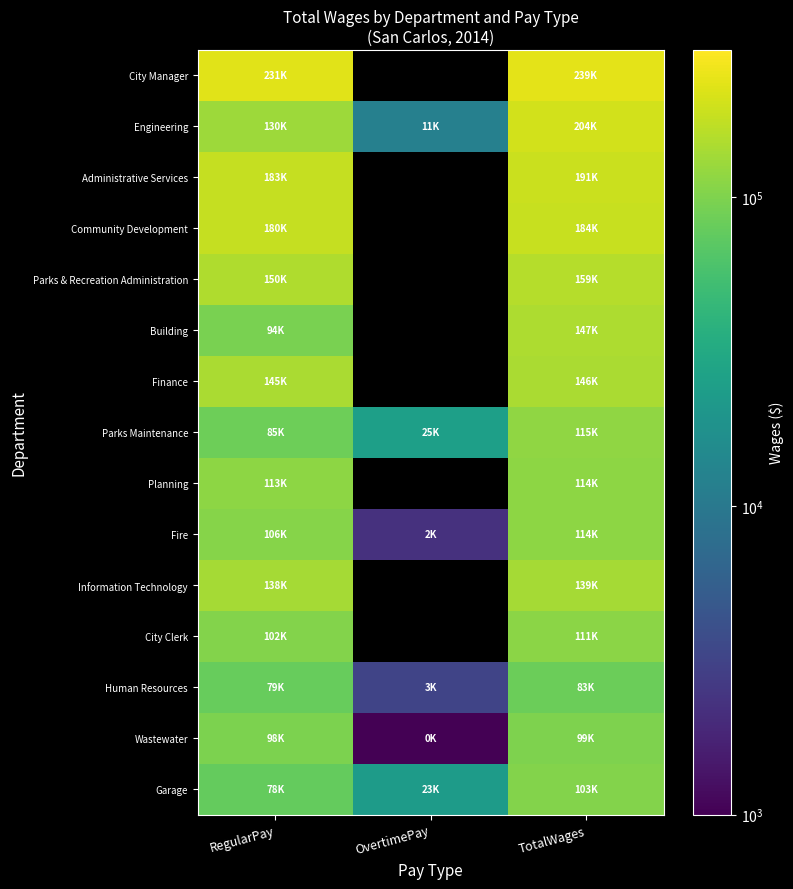

The Garage series shows 78331.0 at RegularPay. True or false?

True